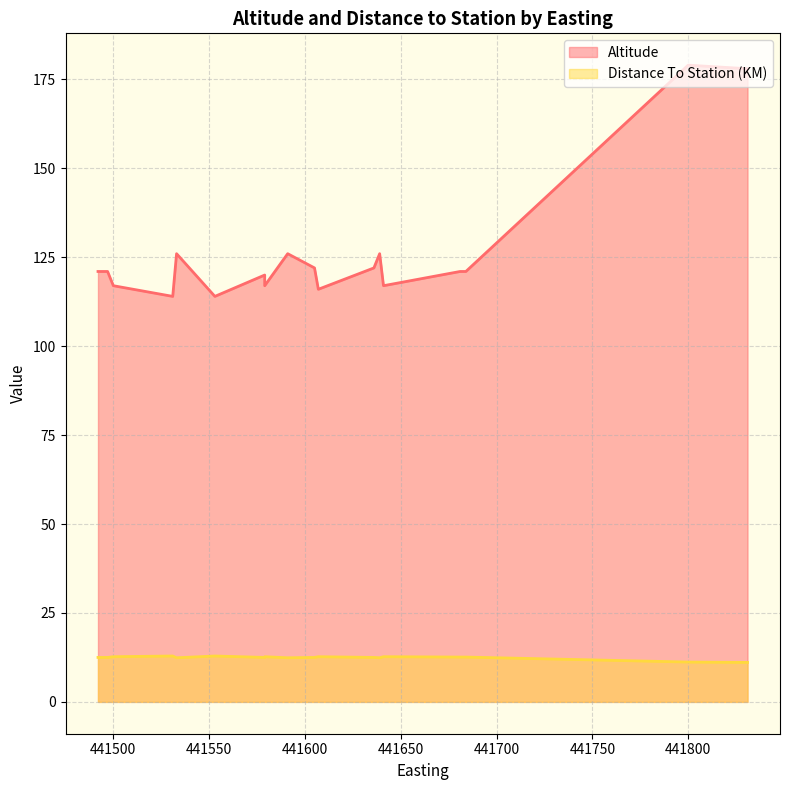

True or false: Altitude and Distance To Station (KM) cross at least once.

False